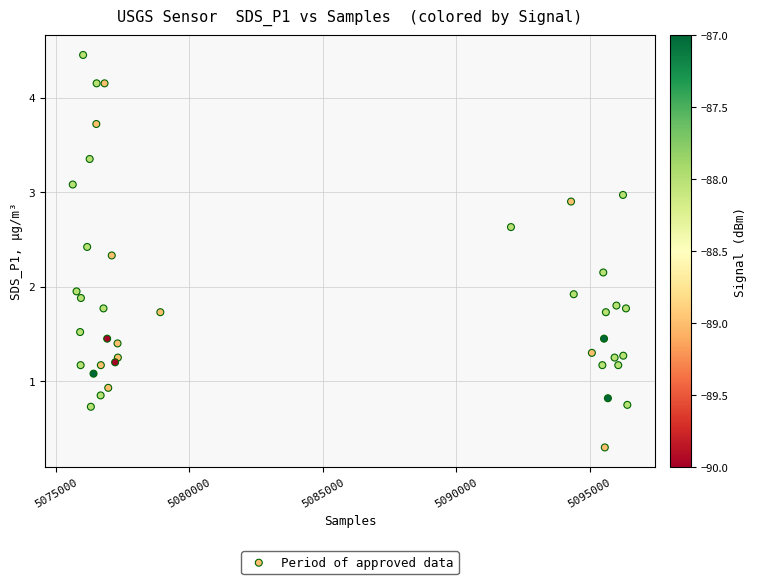

What is the range of X values (max minus min)?

20790.0